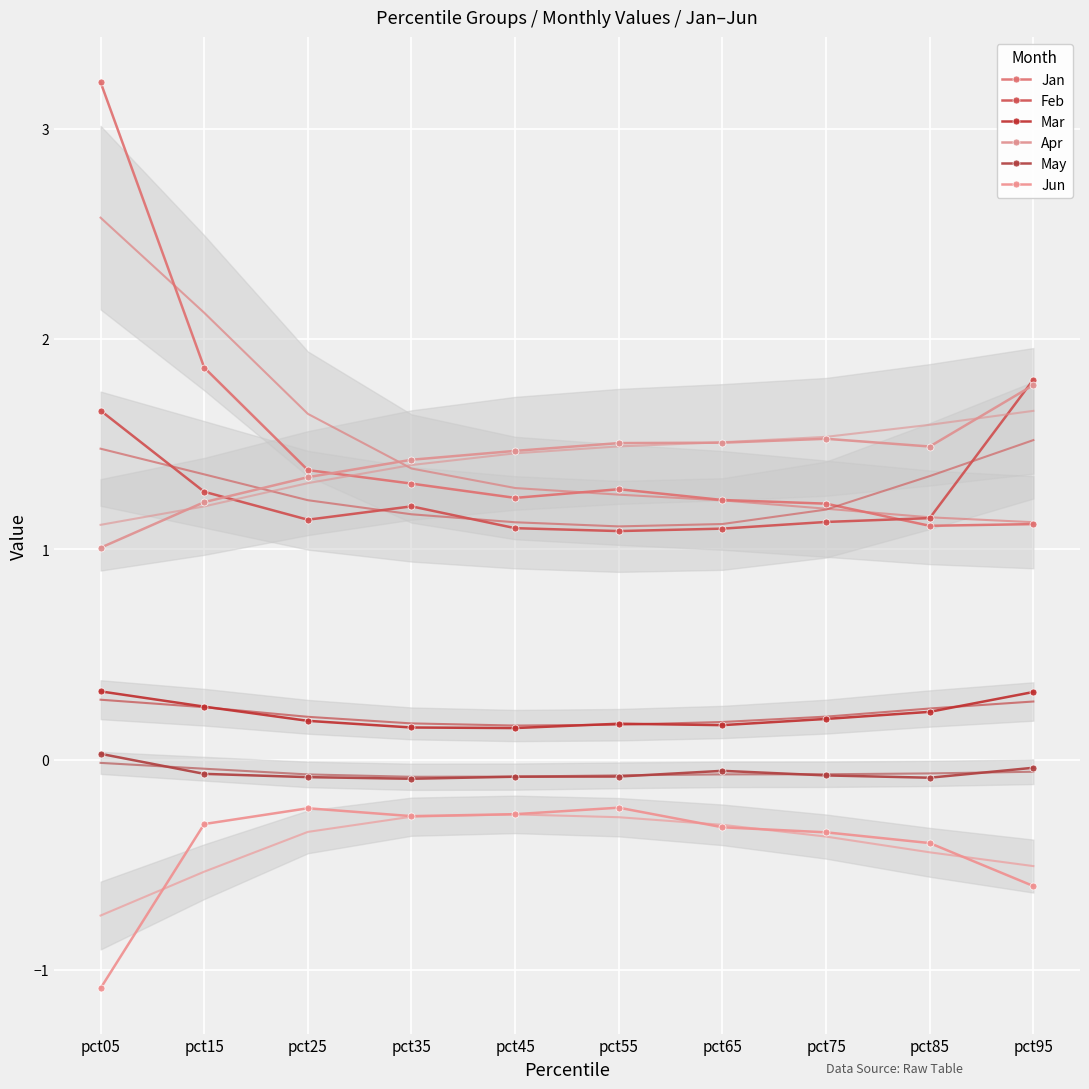

At which category is the sum across all series the highest?

pct05